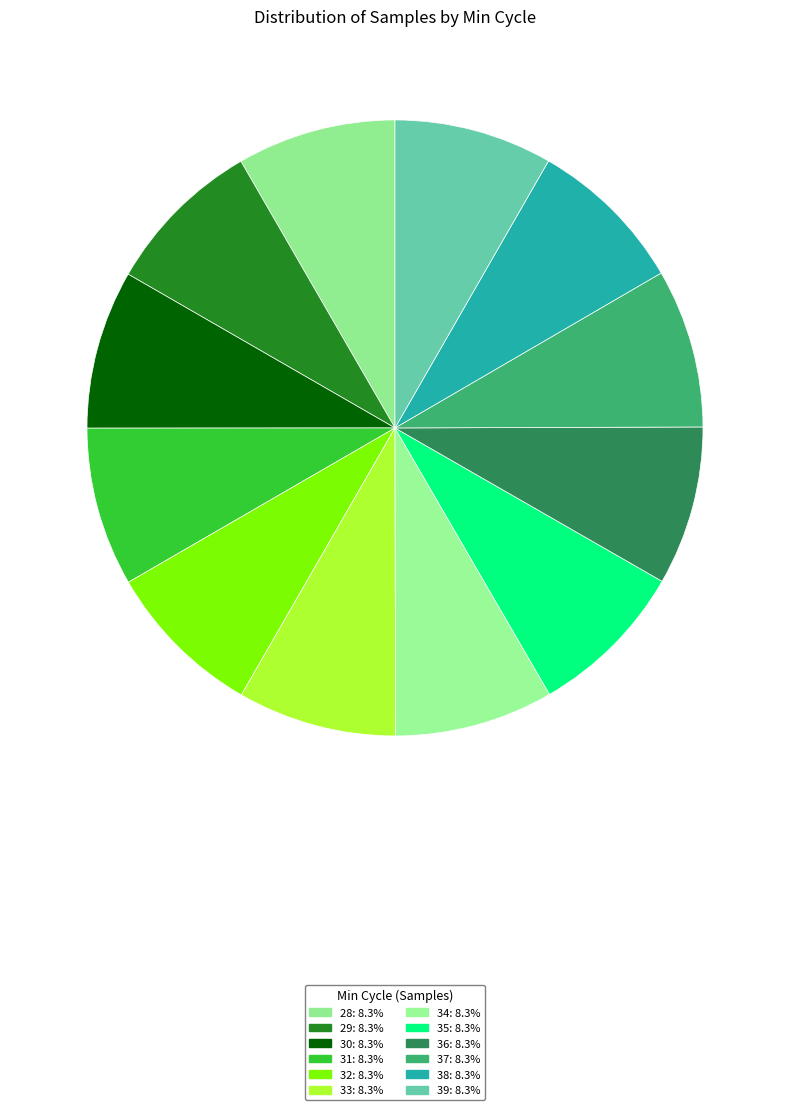

The 32 slice represents 8% of the pie. True or false?

True